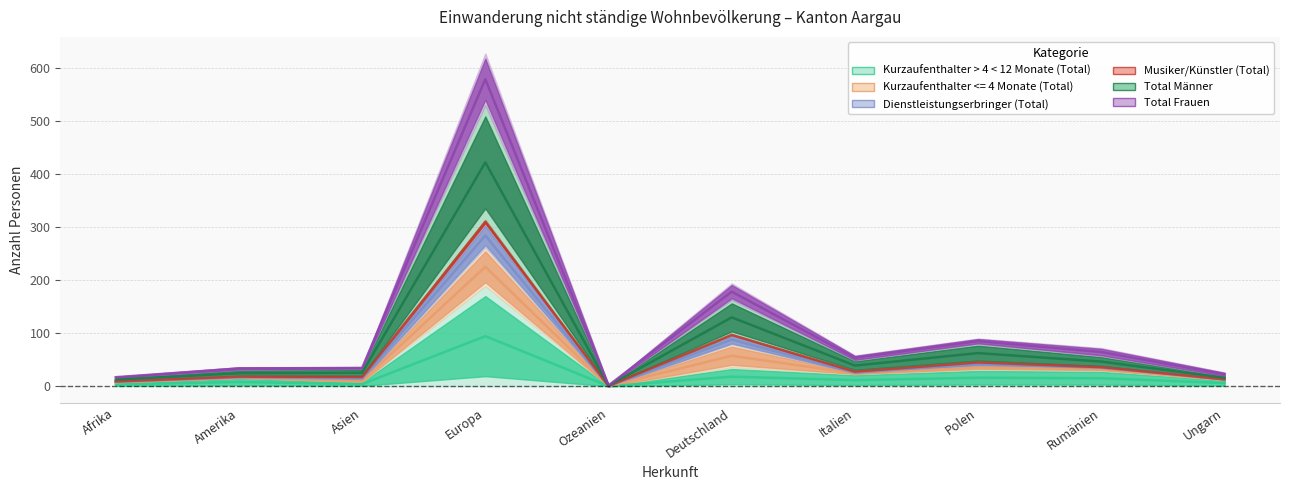

True or false: Total Frauen and Kurzaufenthalter > 4 < 12 Monate (Total) intersect in this chart.

False